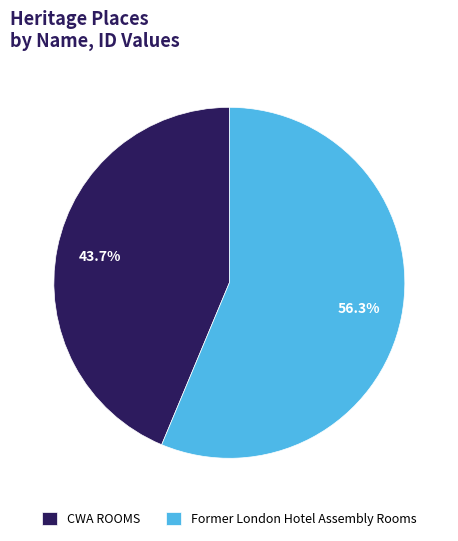

Between Former London Hotel Assembly Rooms and CWA ROOMS, which is larger?

Former London Hotel Assembly Rooms